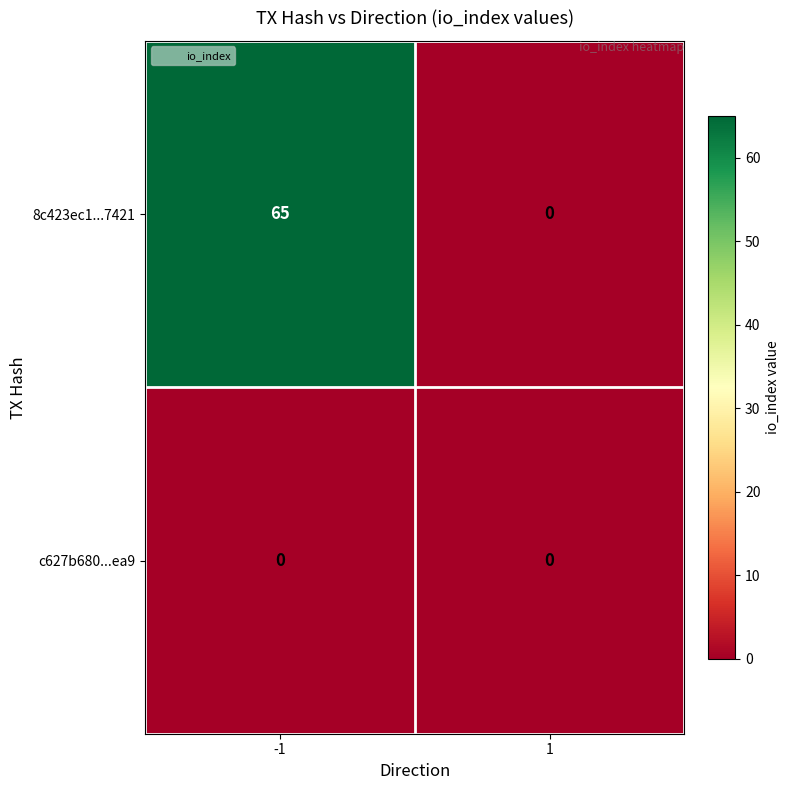

Which series has the widest spread of values?

8c423ec1...7421